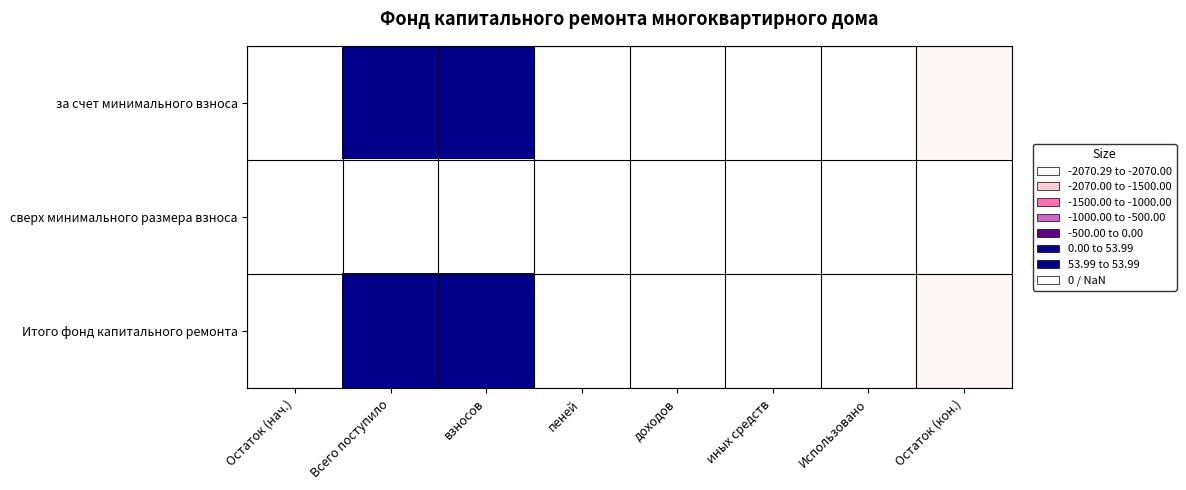

Read the за счет минимального взноса value at взносов.

54.0